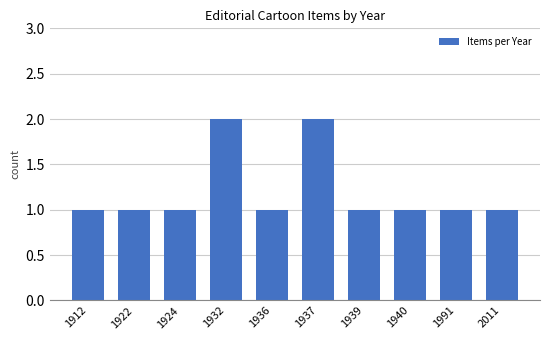

The value at 1932 is 1. True or false?

False